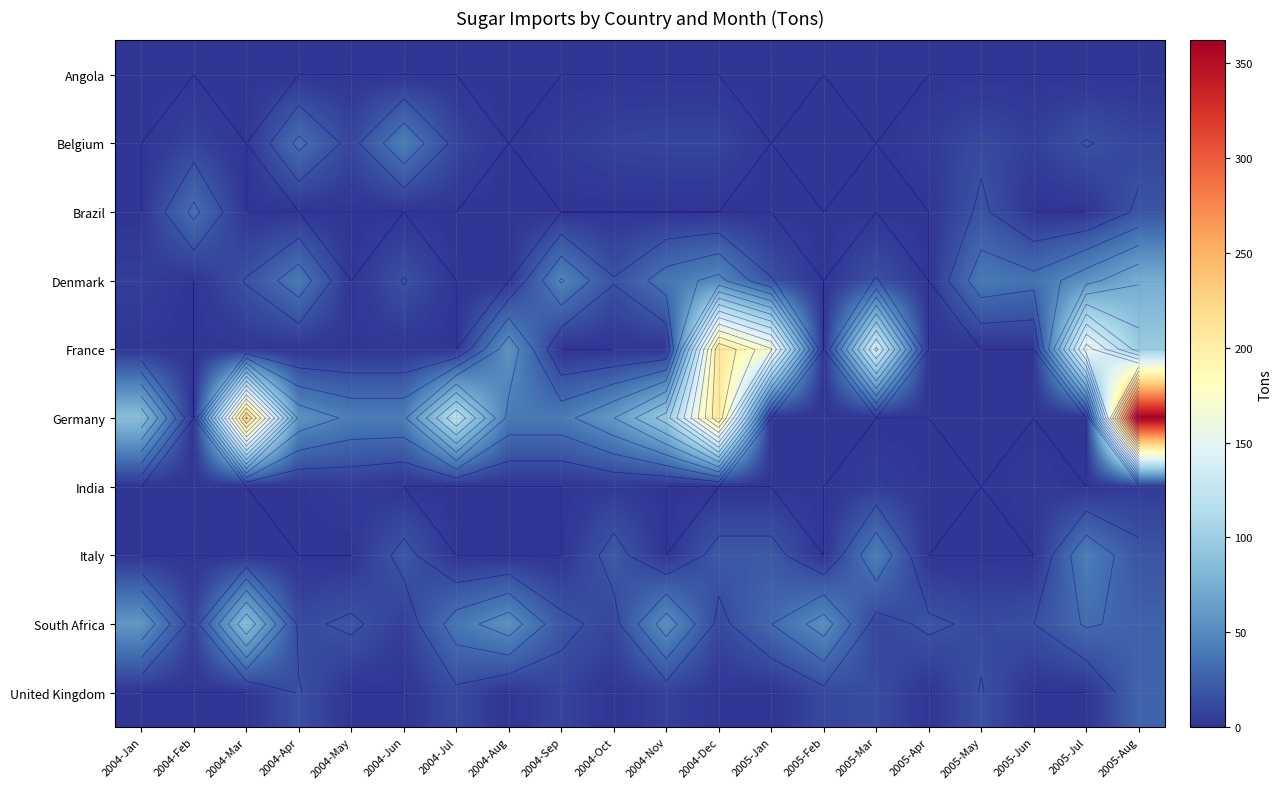

Is it true that France equals 0 at 2004-Jun?

False